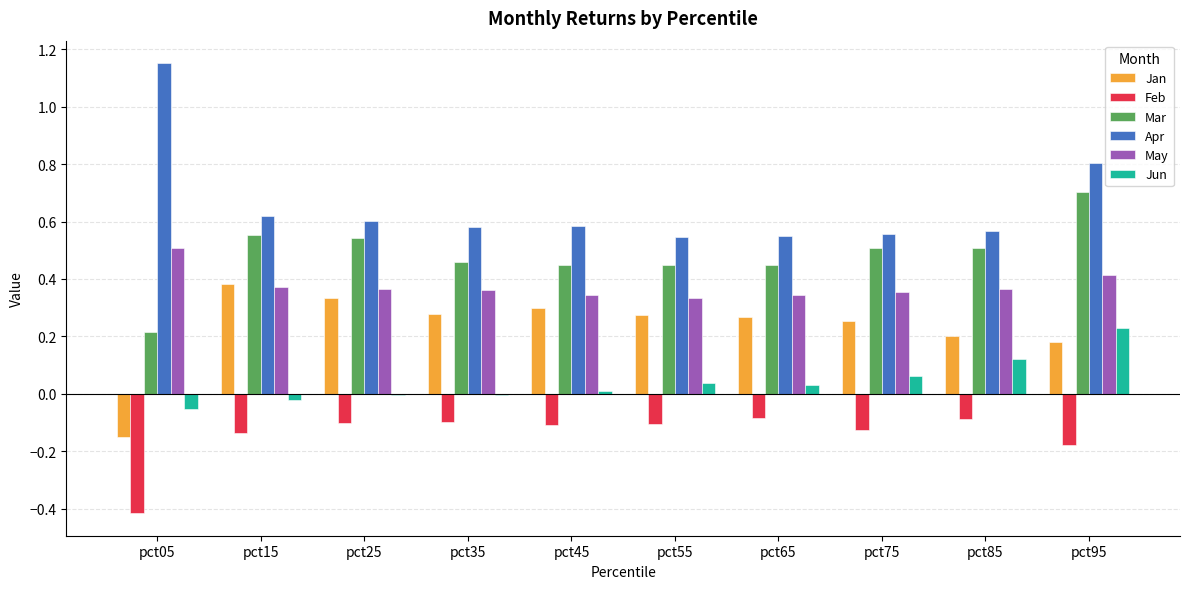

What is the total value across all series at pct95?

2.2